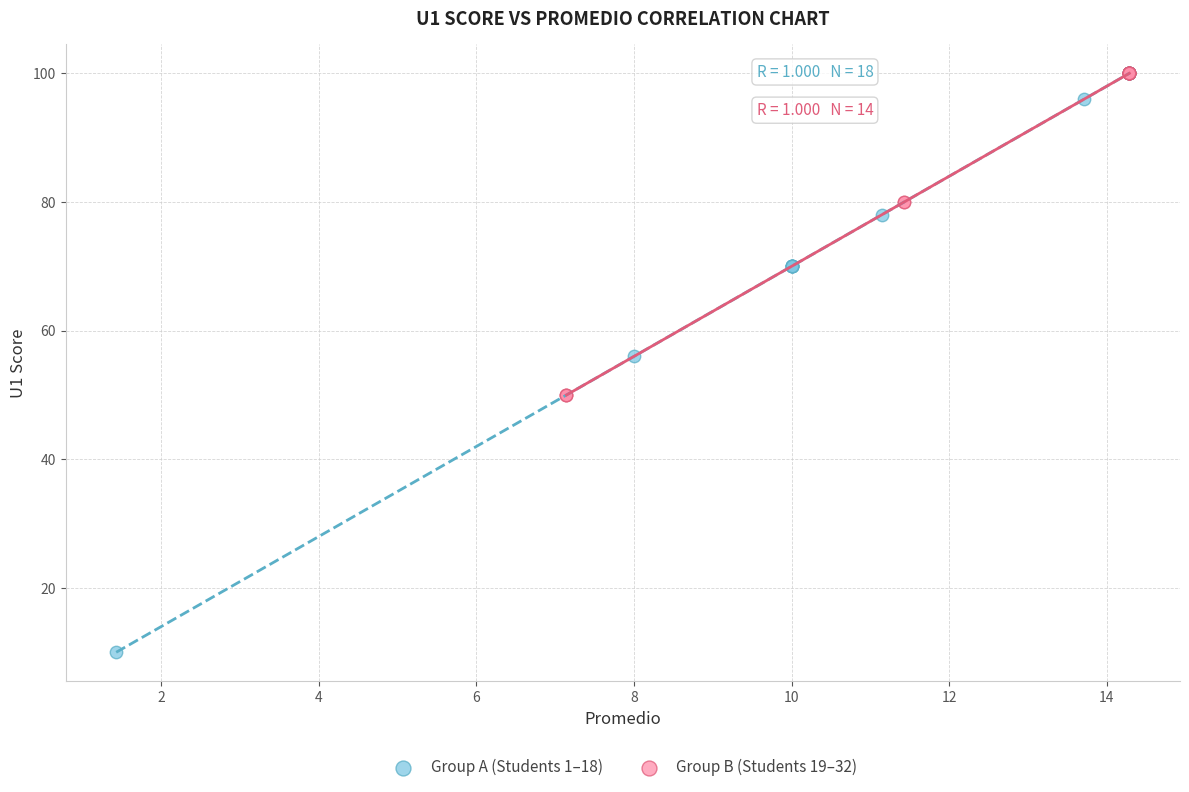

What are all the series names shown in the legend?

Group A (Students 1–18), Group B (Students 19–32)